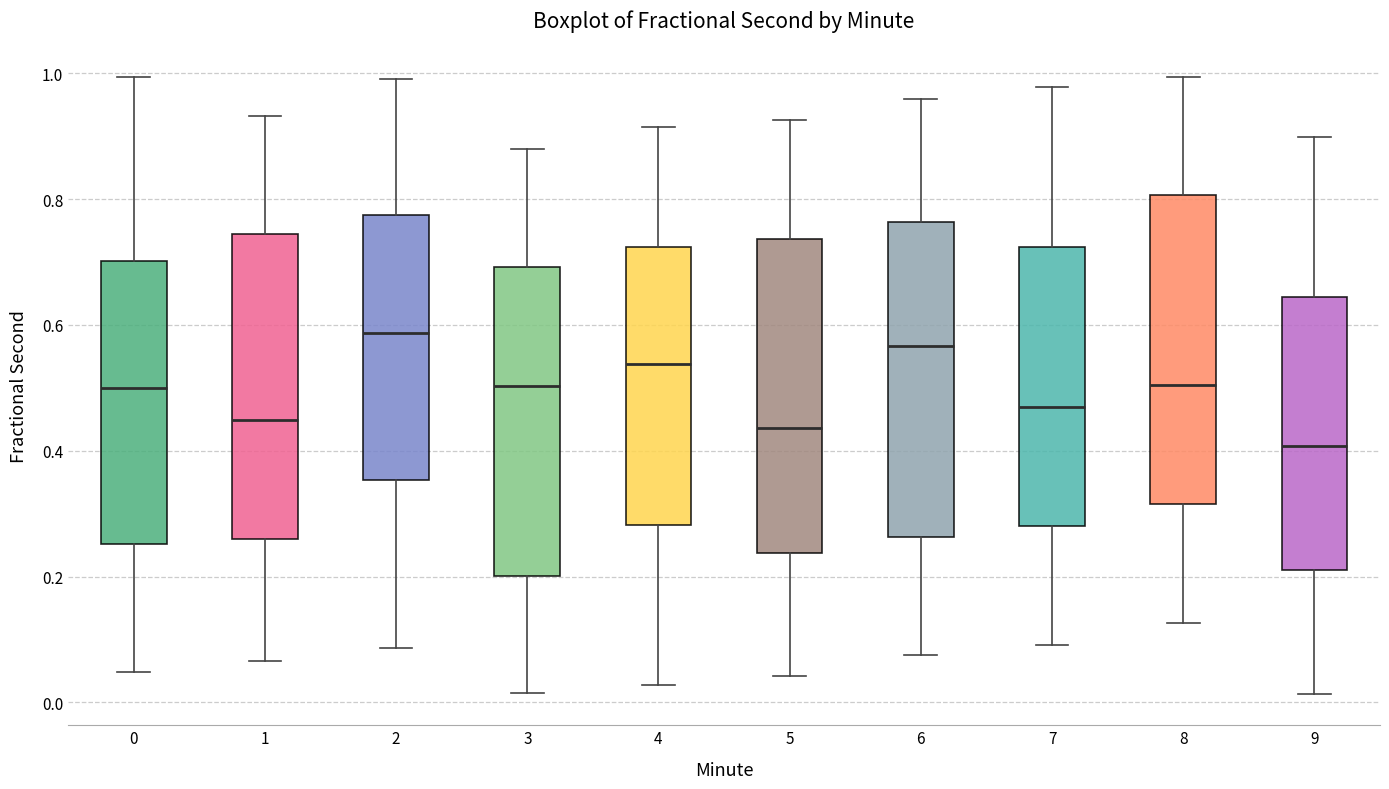

Which box has the lowest median line?

9